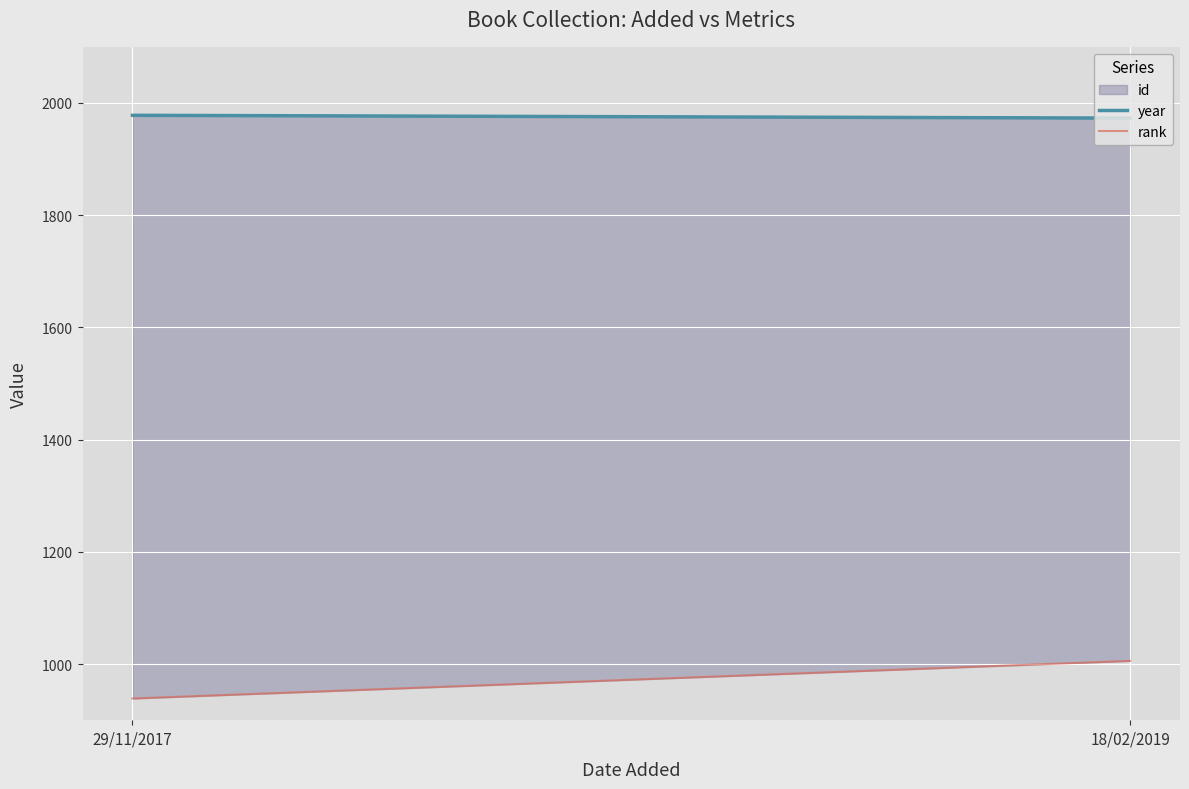

What is the sum of the year values at 29/11/2017 and 18/02/2019?

3951